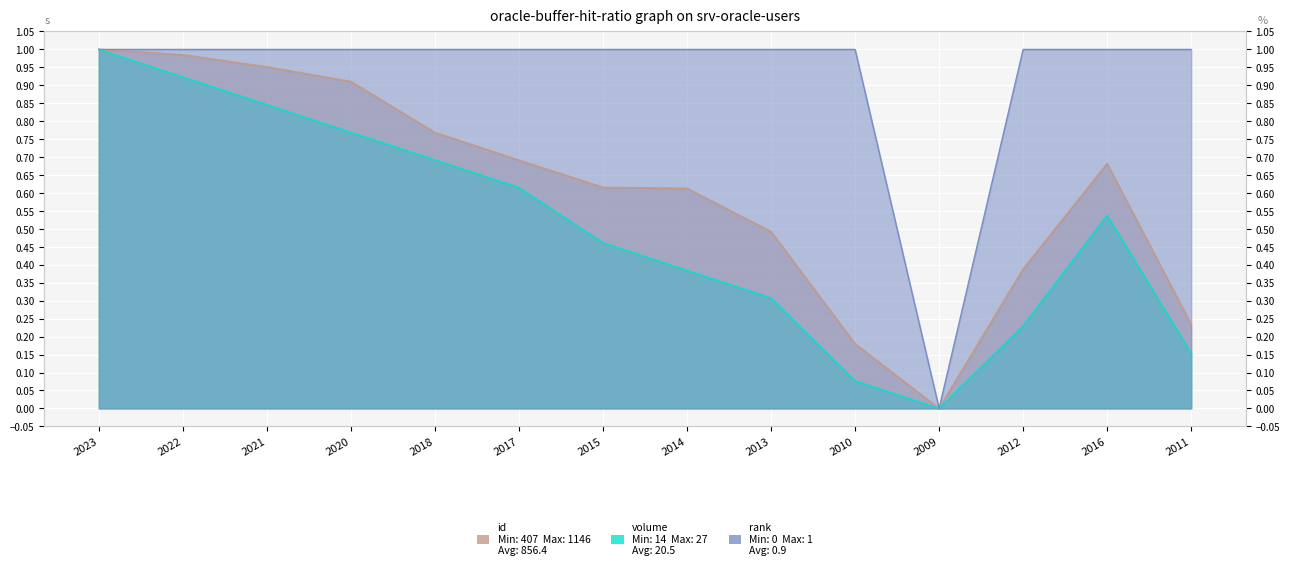

True or false: volume has more than 2 interior local peaks.

False